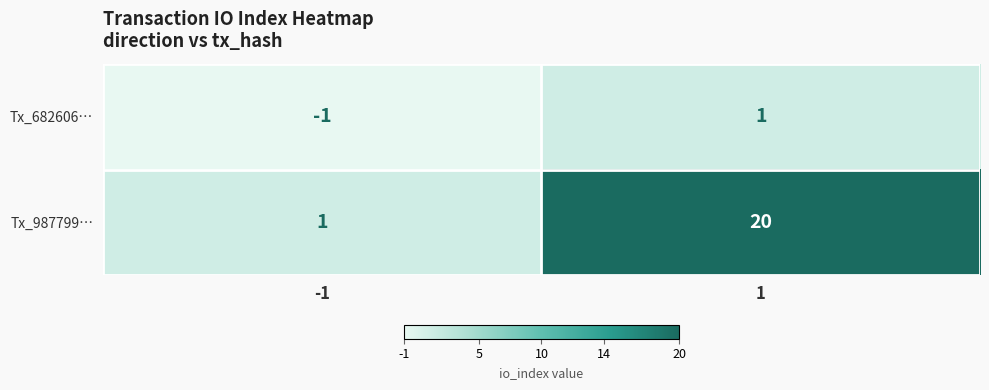

What is the greatest value displayed?

20